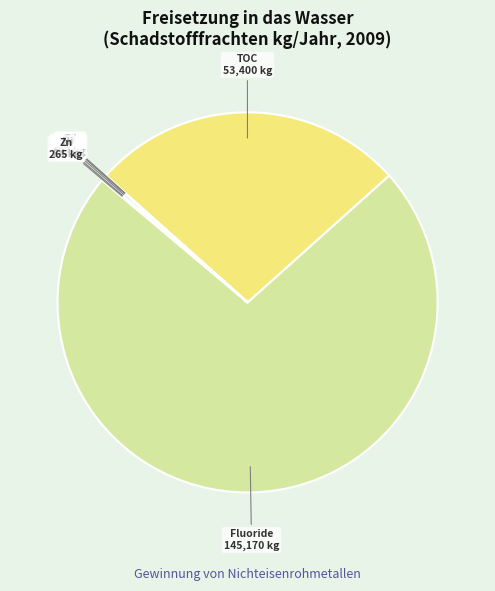

Does any single category account for the majority?

Yes